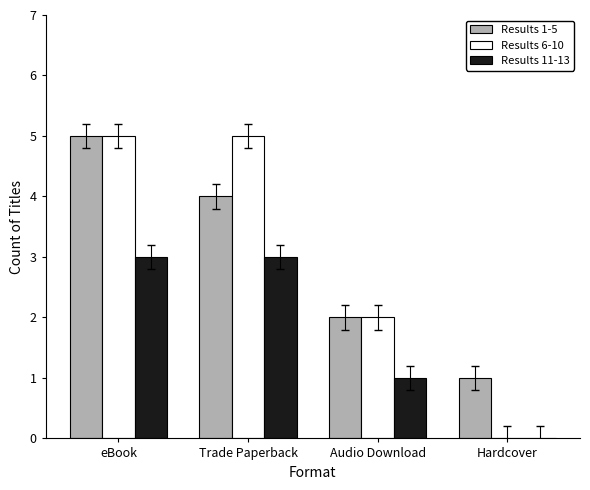

Is the value of Results 1-5 at Trade Paperback greater than the value of Results 6-10 at Hardcover?

Yes